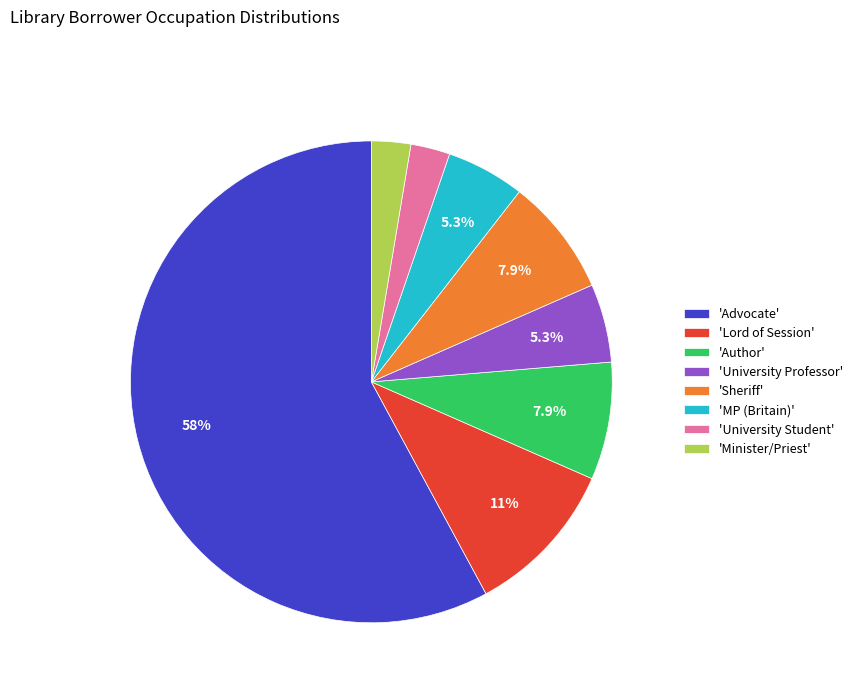

Is there any slice that represents more than half of the pie?

Yes